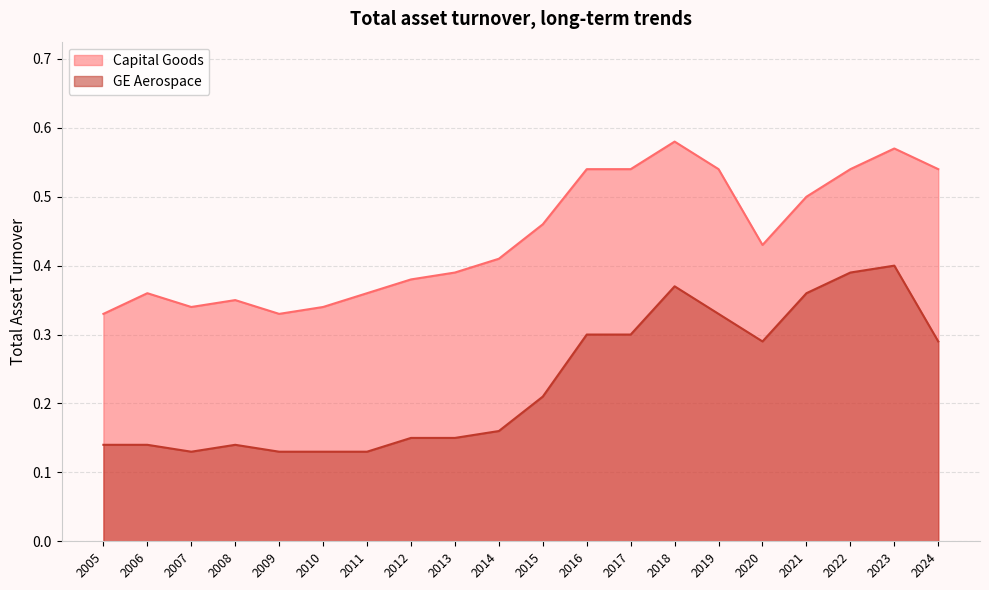

What are all the series names shown in the legend?

Capital Goods, GE Aerospace